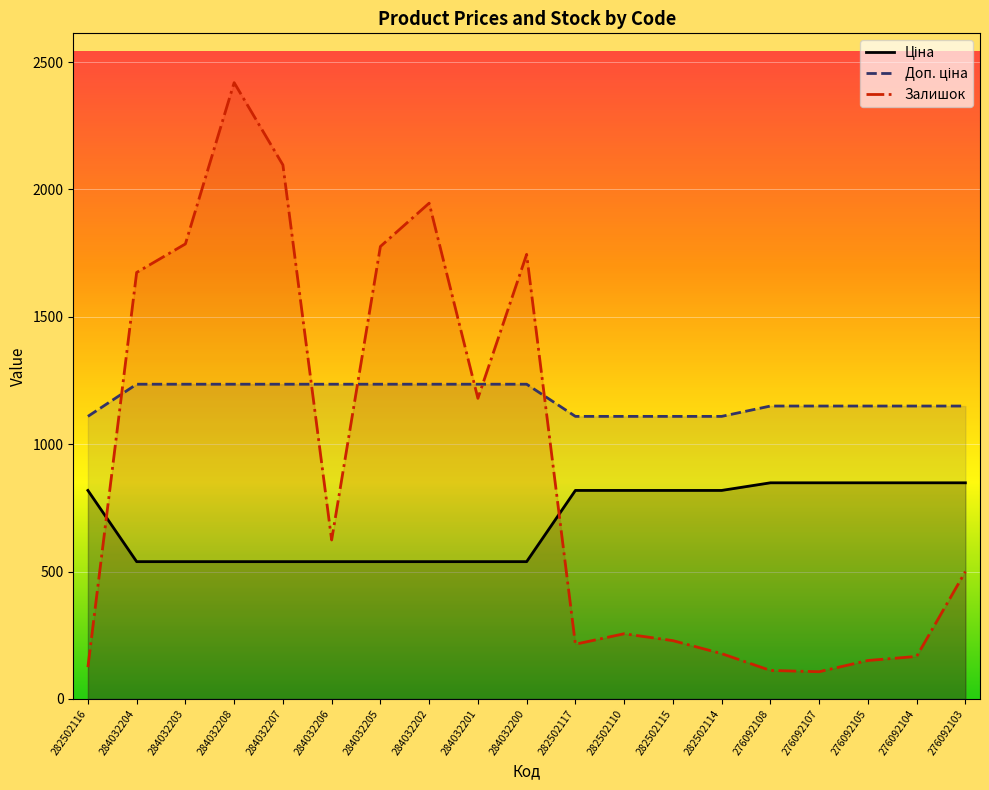

At which category does Залишок reach its first local peak?

284032208